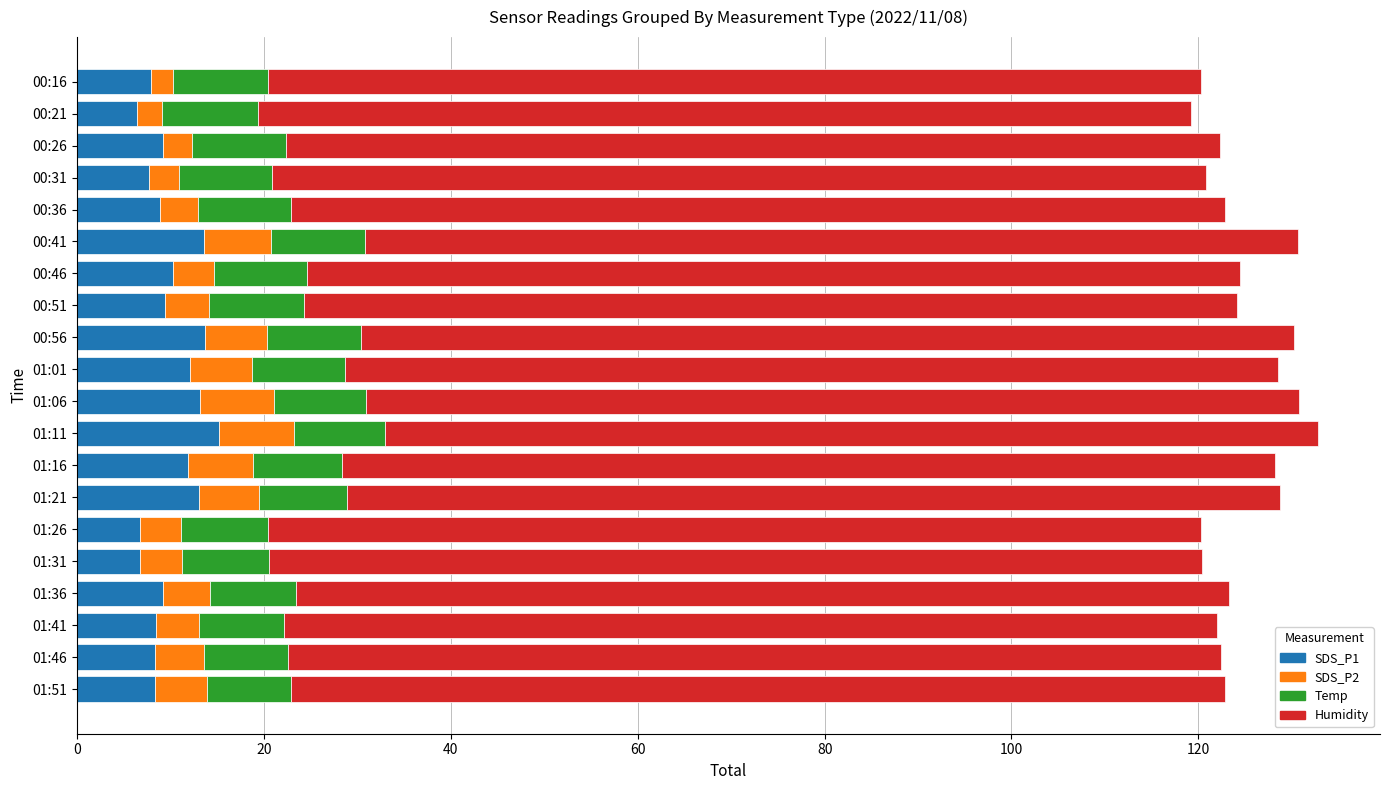

What is the difference between the maximum and minimum values in the SDS_P1 series?

8.7